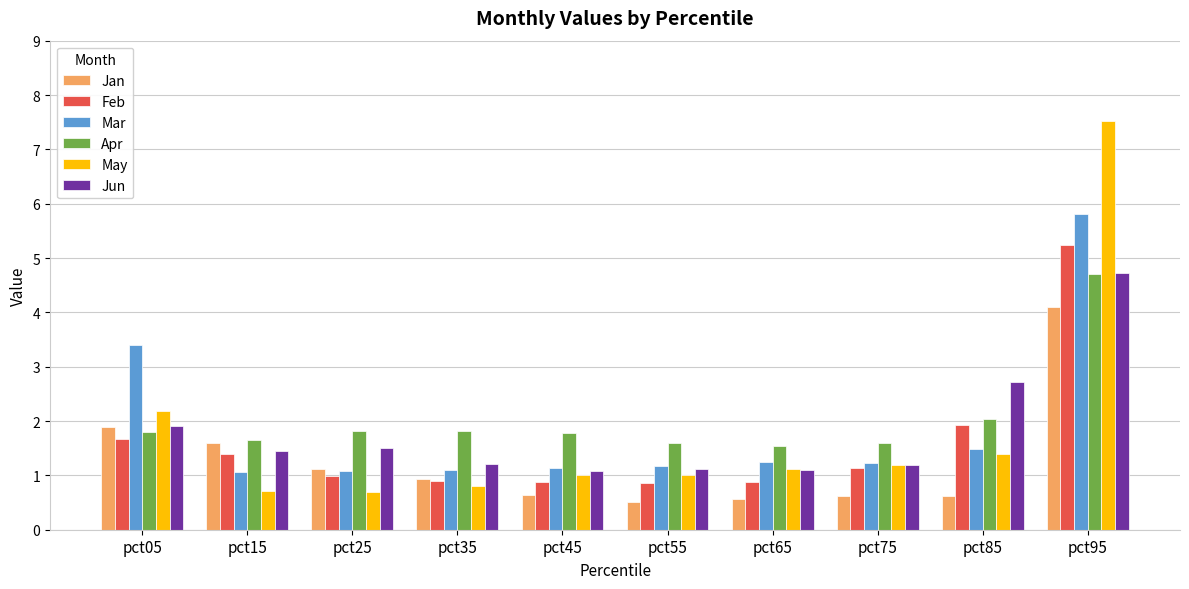

Reading right to left, transcribe all the data shown in this chart.

Jan: pct95=4.1	pct85=0.6	pct75=0.6	pct65=0.6	pct55=0.5	pct45=0.6	pct35=0.9	pct25=1.1	pct15=1.6	pct05=1.9
Feb: pct95=5.2	pct85=1.9	pct75=1.1	pct65=0.9	pct55=0.9	pct45=0.9	pct35=0.9	pct25=1.0	pct15=1.4	pct05=1.7
Mar: pct95=5.8	pct85=1.5	pct75=1.2	pct65=1.2	pct55=1.2	pct45=1.1	pct35=1.1	pct25=1.1	pct15=1.1	pct05=3.4
Apr: pct95=4.7	pct85=2.0	pct75=1.6	pct65=1.5	pct55=1.6	pct45=1.8	pct35=1.8	pct25=1.8	pct15=1.7	pct05=1.8
May: pct95=7.5	pct85=1.4	pct75=1.2	pct65=1.1	pct55=1.0	pct45=1.0	pct35=0.8	pct25=0.7	pct15=0.7	pct05=2.2
Jun: pct95=4.7	pct85=2.7	pct75=1.2	pct65=1.1	pct55=1.1	pct45=1.1	pct35=1.2	pct25=1.5	pct15=1.4	pct05=1.9